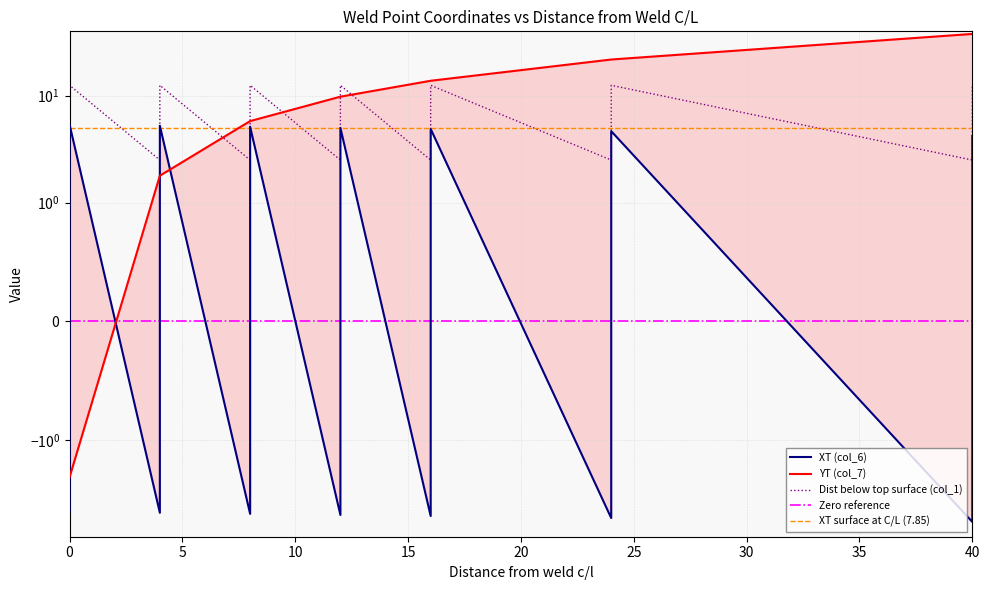

What is the greatest value displayed?

37.8